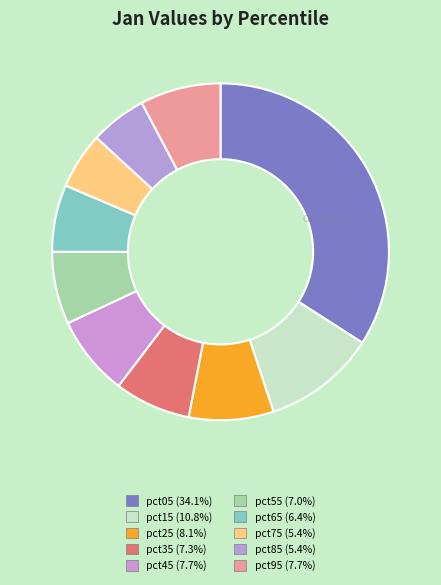

Which has a higher value, pct05 or pct85?

pct05